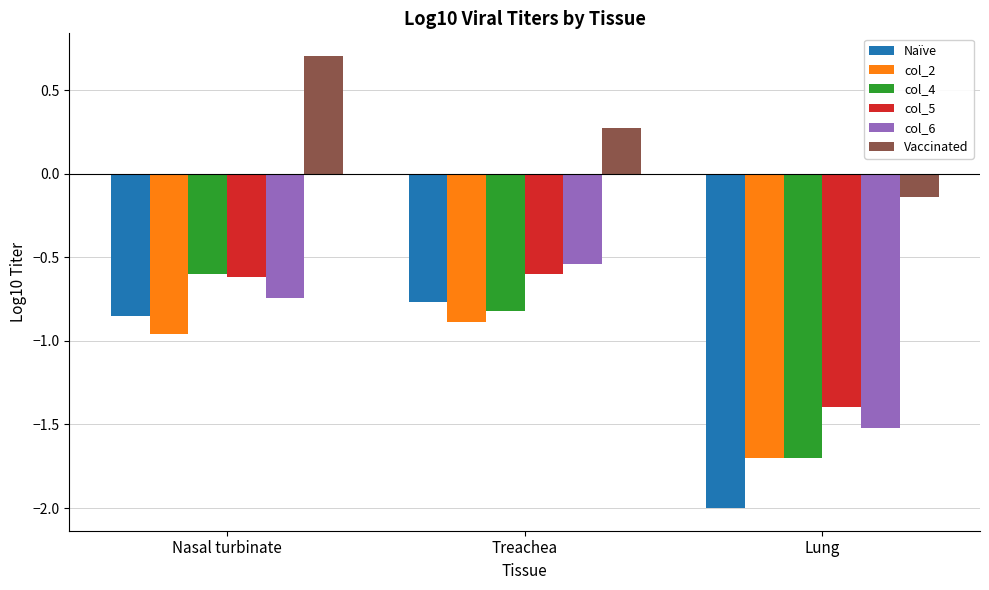

What is the sum of the col_5 values at Nasal turbinate and Lung?

-2.0